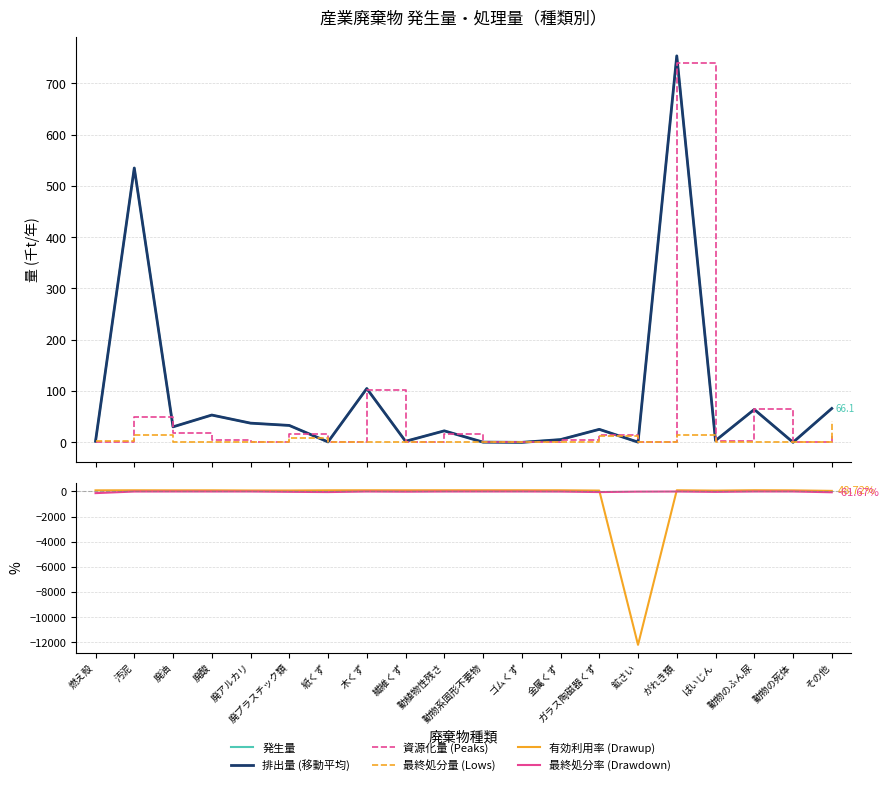

What is the total value across all series at ゴムくず?

100.0